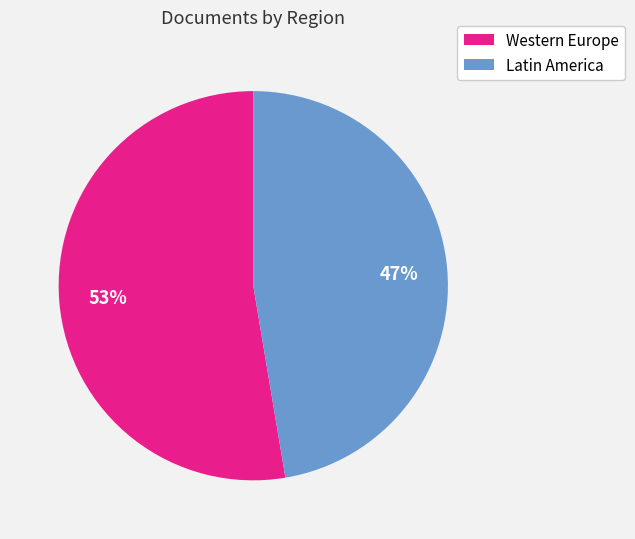

To the nearest percent, what is the average slice percentage?

50%